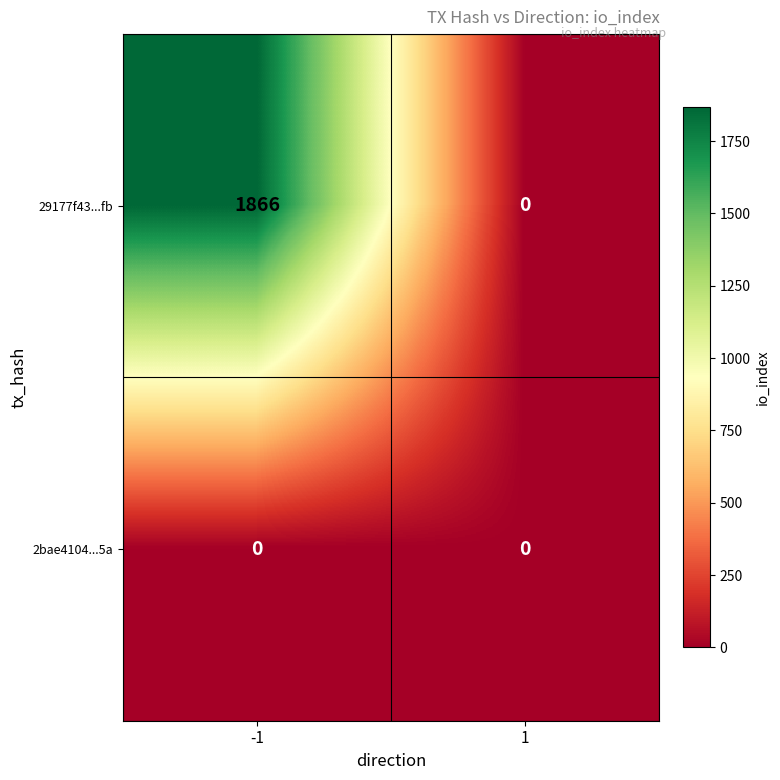

Count the number of data series in this chart.

2